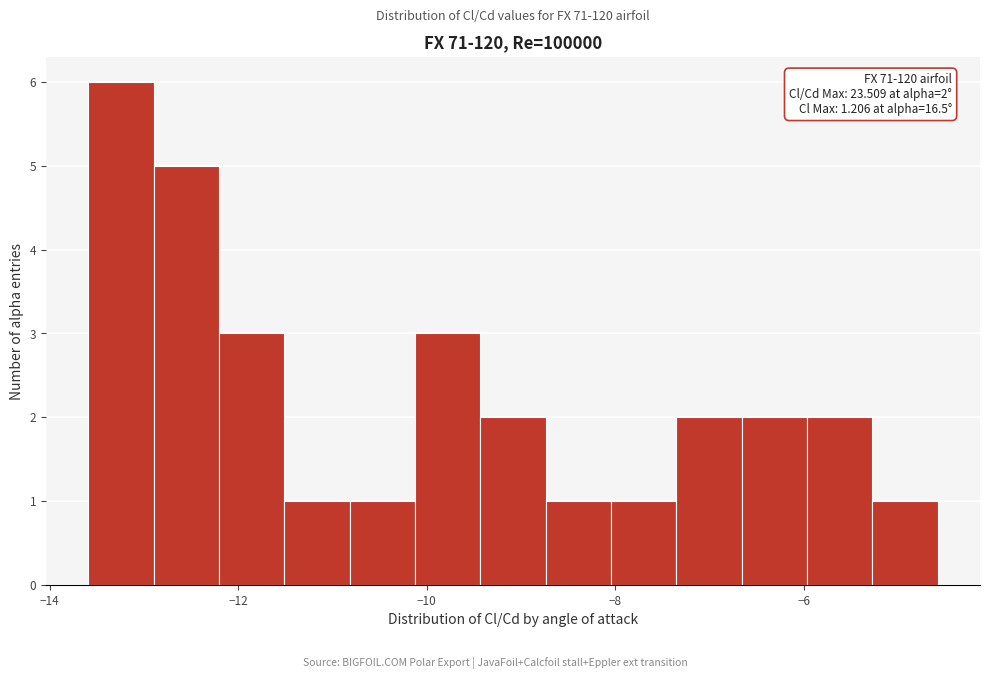

Read against the x-axis, roughly where is the centre of the tallest bar?

-13.2